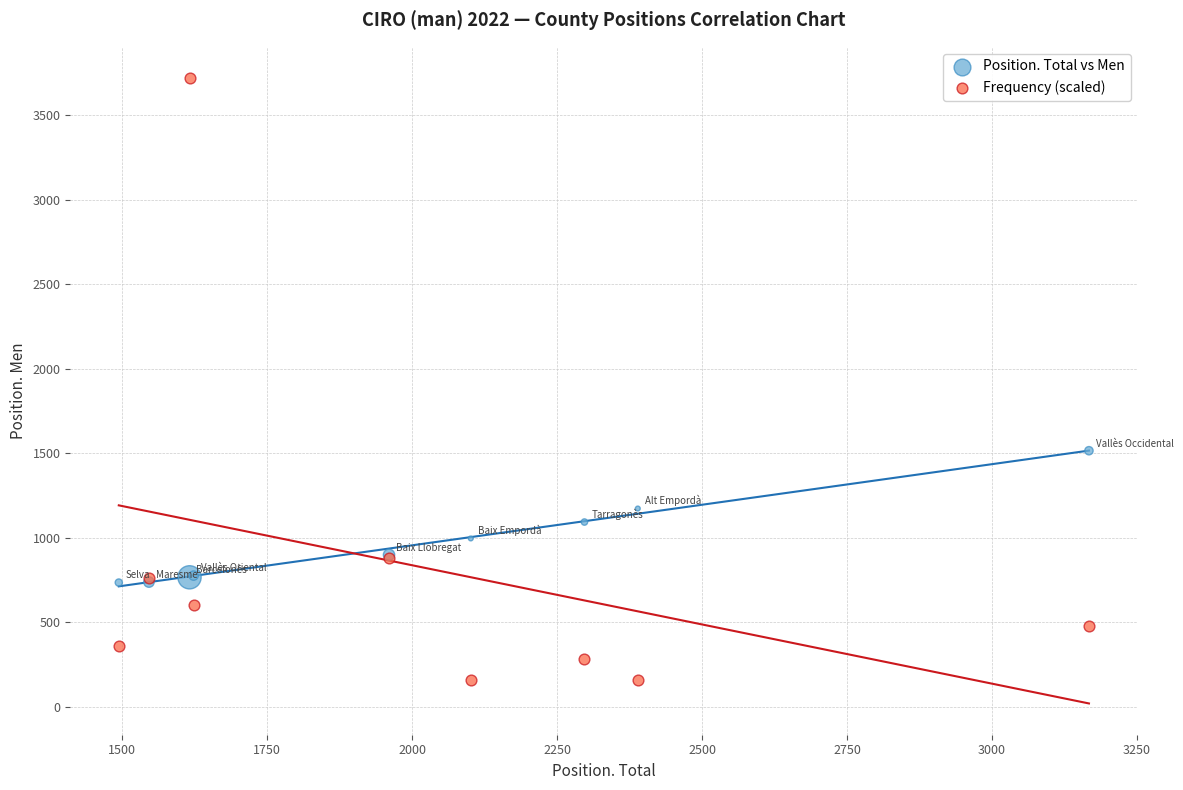

Which series contains the highest Y value?

Frequency (scaled)